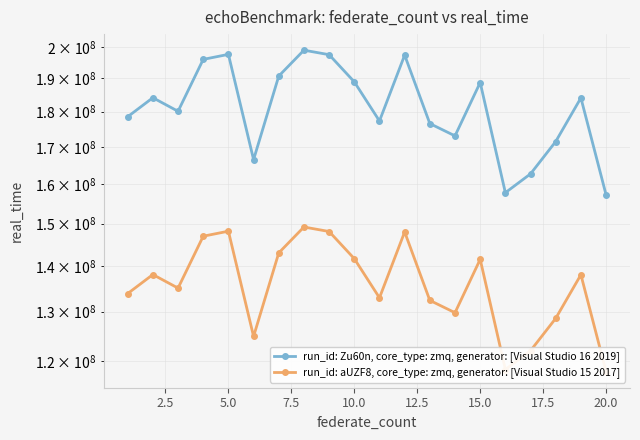

What are all the series names shown in the legend?

run_id: Zu60n, core_type: zmq, generator: [Visual Studio 16 2019], run_id: aUZF8, core_type: zmq, generator: [Visual Studio 15 2017]